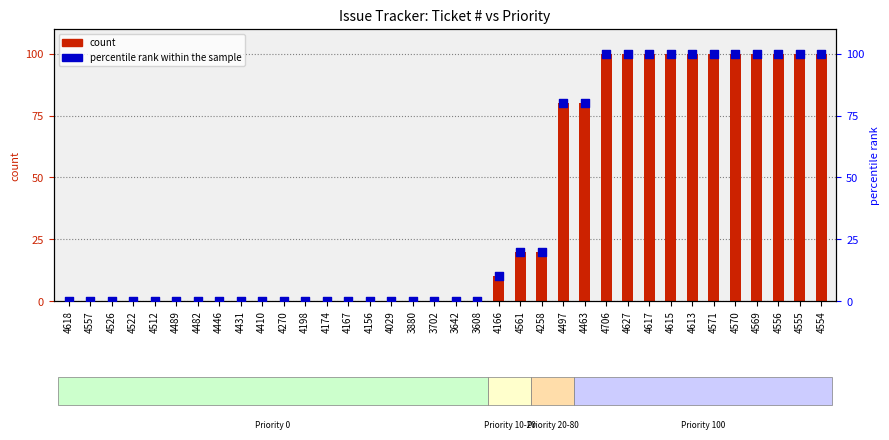

Which series has the largest total across all categories?

count (primary)